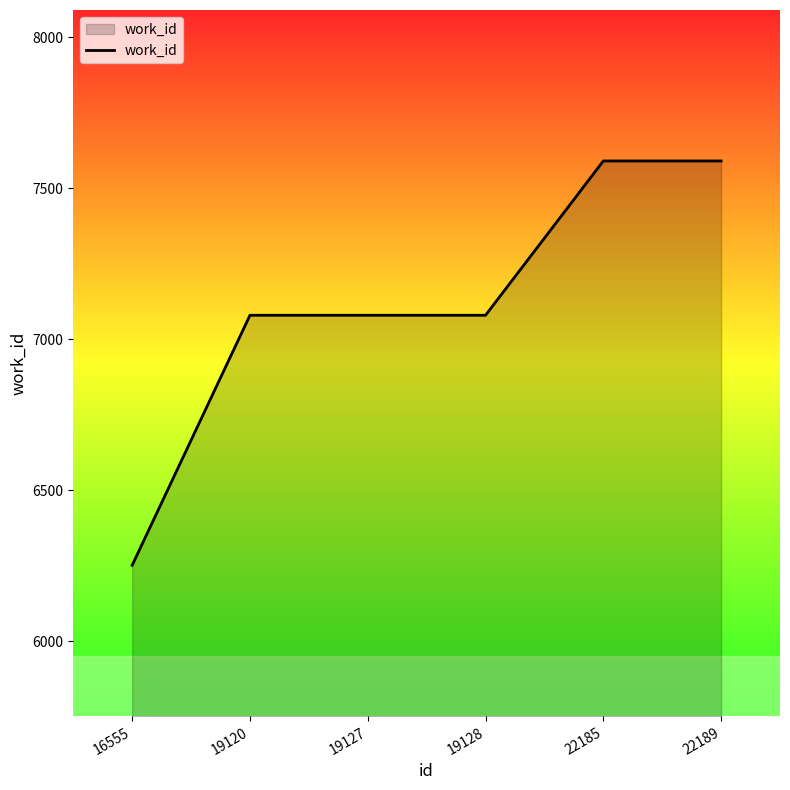

True or false: the data has more than 2 interior local peaks.

False